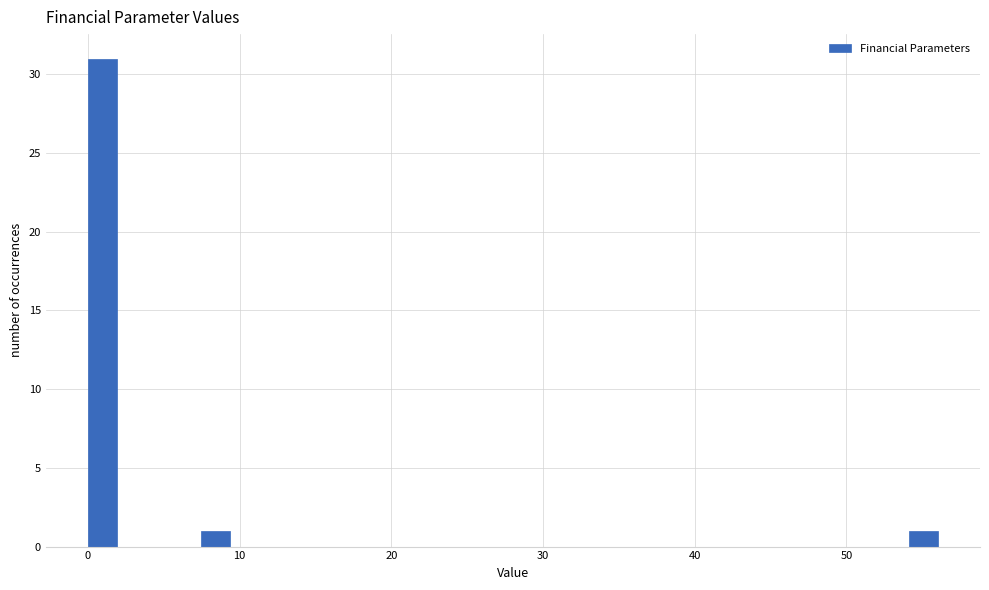

Around what value on the x-axis is the tallest bar? Give the approximate position of its centre, as read against the axis.

1